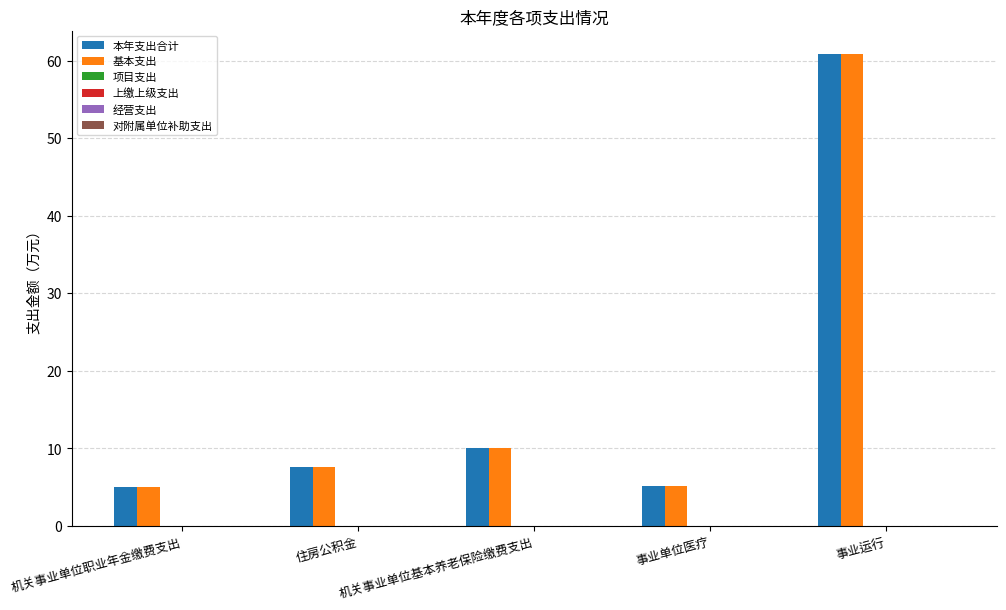

What is the difference between the second highest and second lowest values in the 本年支出合计 series?

5.0